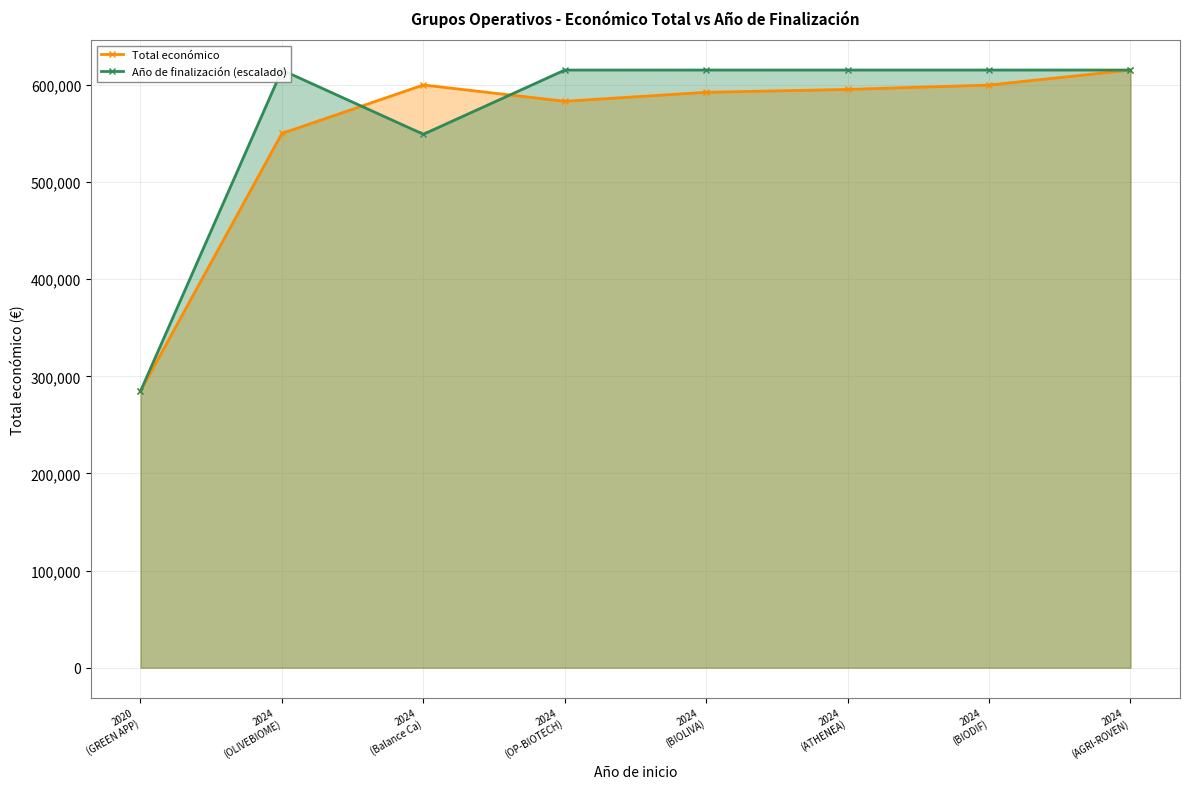

At which category does the chart reach its peak across all series?

2024
(AGRI-ROVEN)